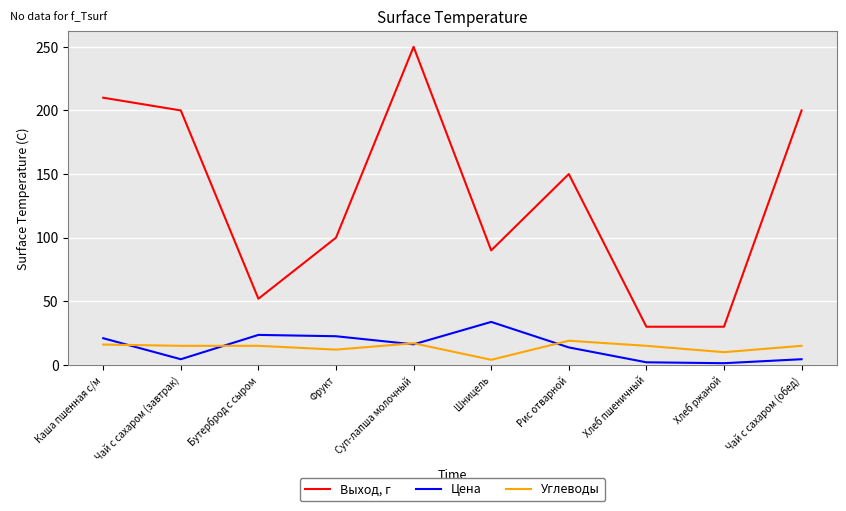

What are all the series names shown in the legend?

Выход, г, Цена, Углеводы